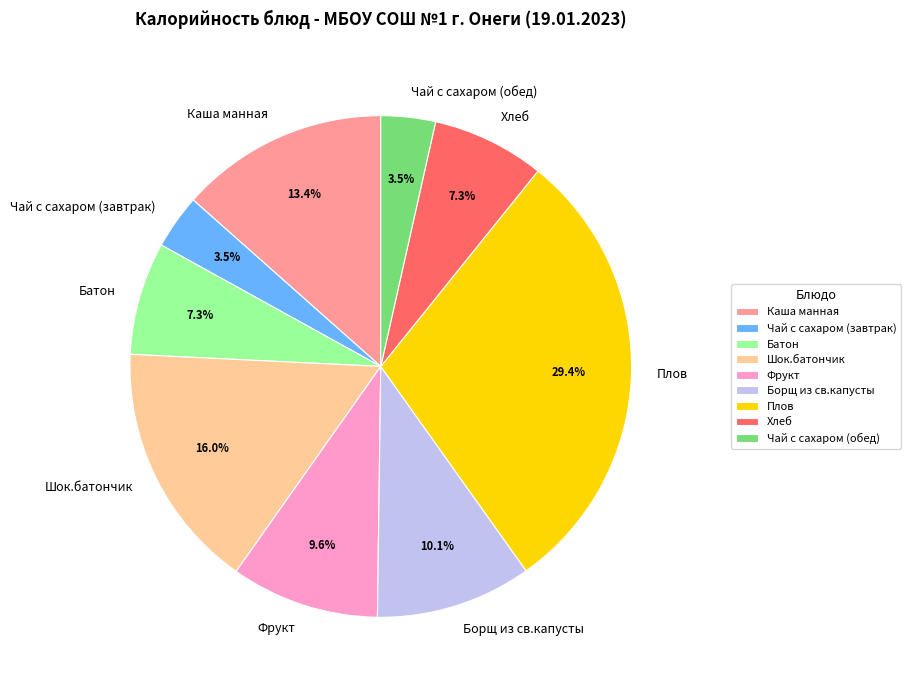

True or false: Фрукт accounts for 1% of the total.

False